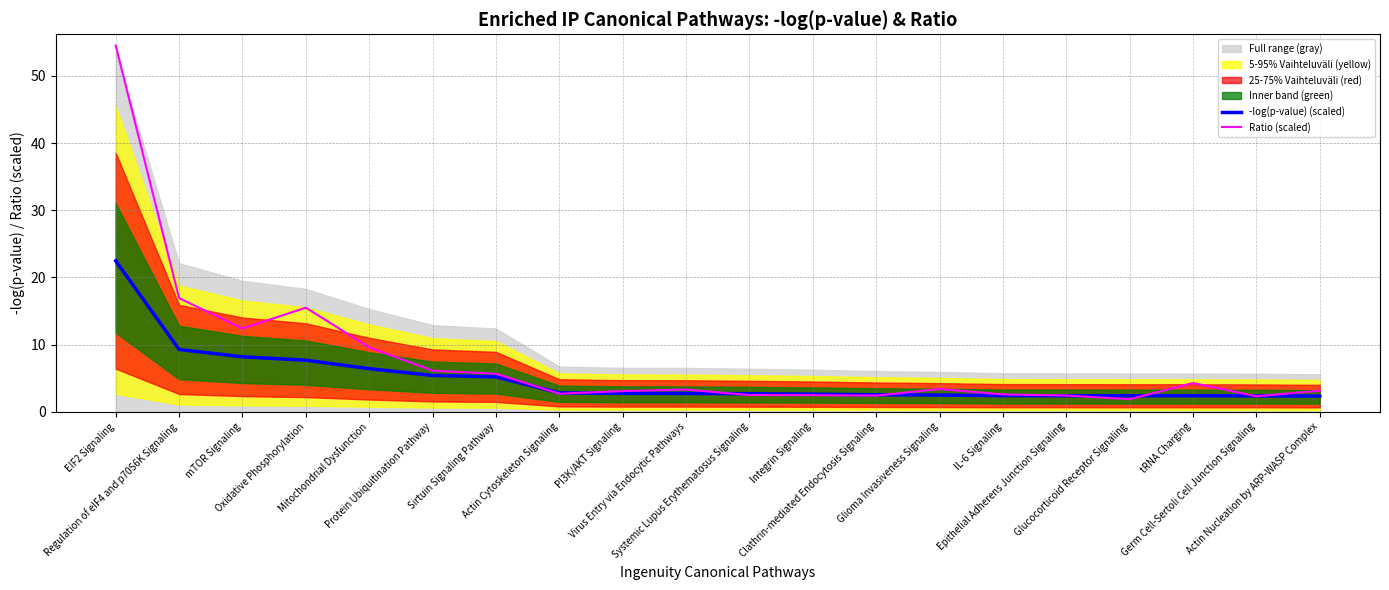

Between which two adjacent categories do Ratio (scaled) and -log(p-value) (scaled) first intersect?

Sirtuin Signaling Pathway and Actin Cytoskeleton Signaling